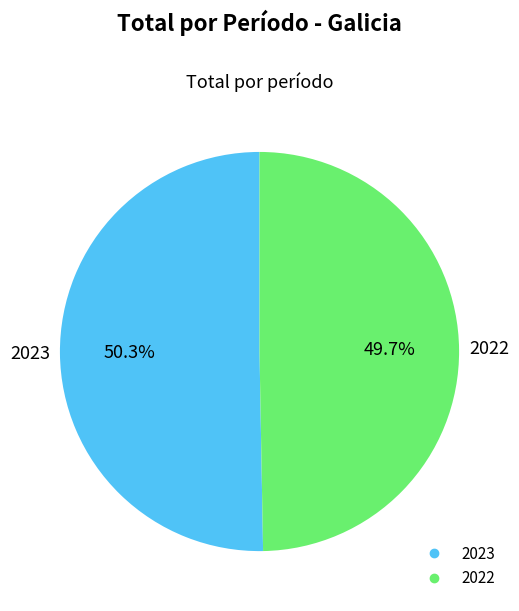

Rank the categories by value from highest to lowest.

2023, 2022